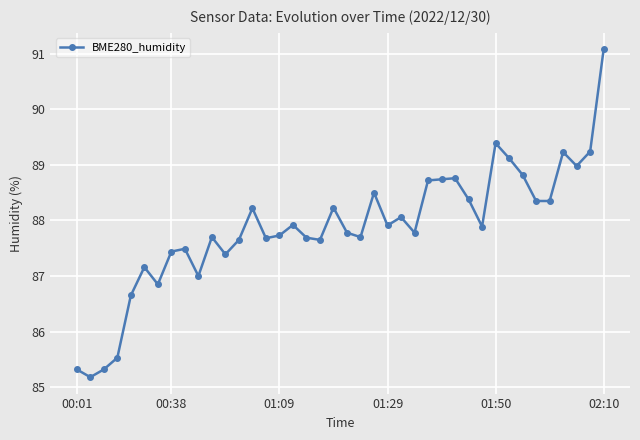

What is the sum of all values?

3514.6